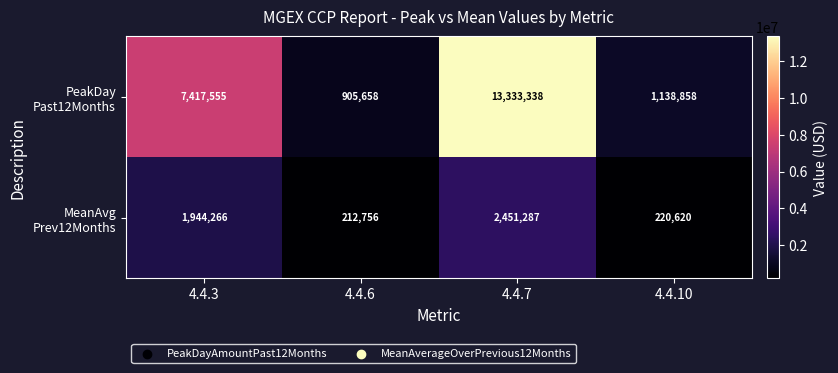

What is the spread (max minus min) of values at 4.4.3?

5473289